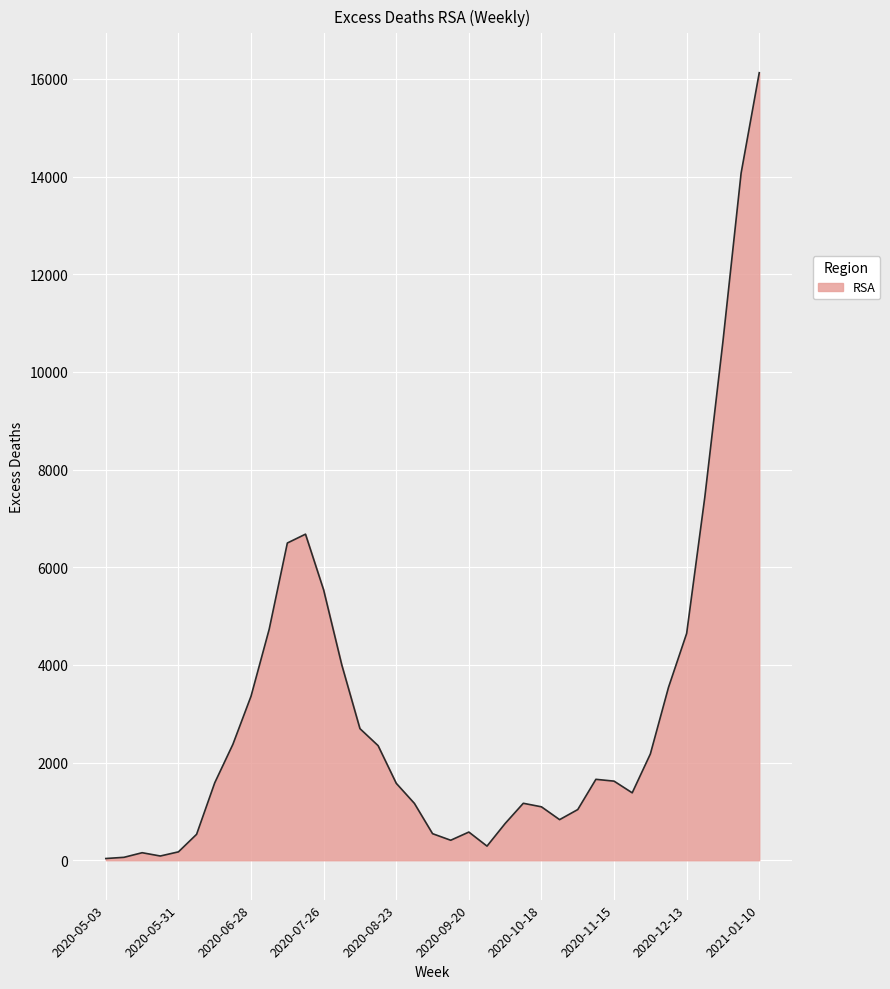

What is the maximum value shown in the chart?

16126.3